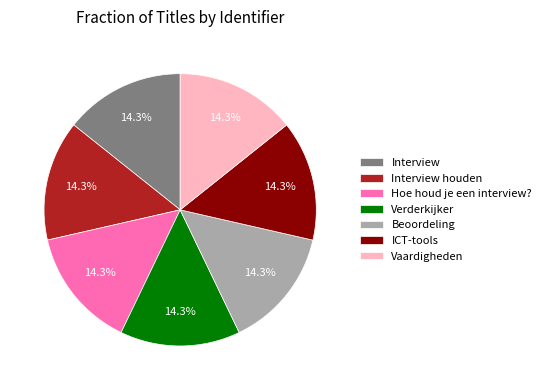

What is the ratio of the value at Beoordeling to the value at Interview houden?

1.0